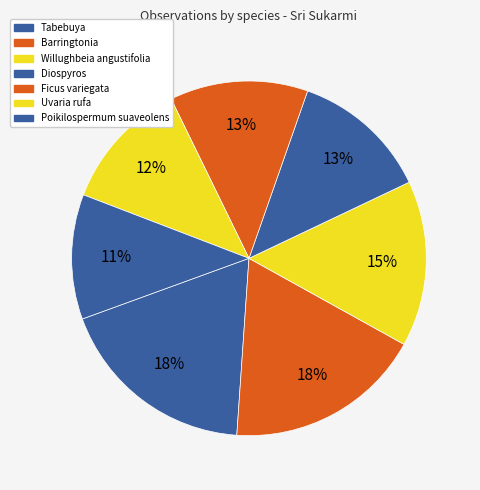

How many segments does this pie chart have?

7